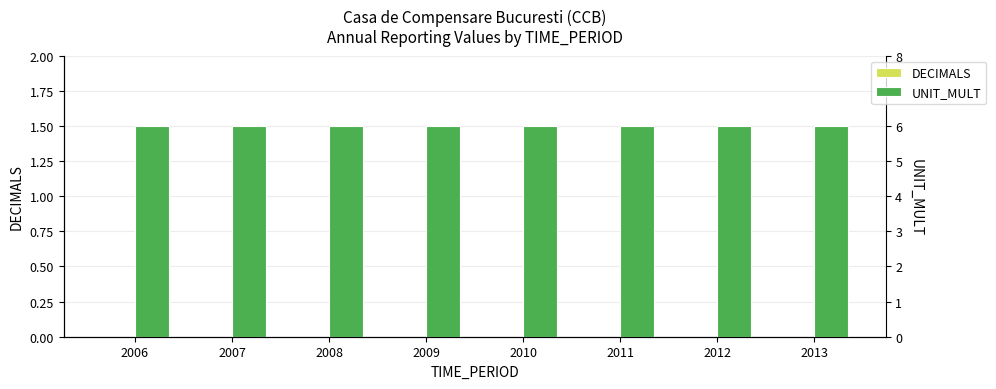

What is the sum of all UNIT_MULT values?

48